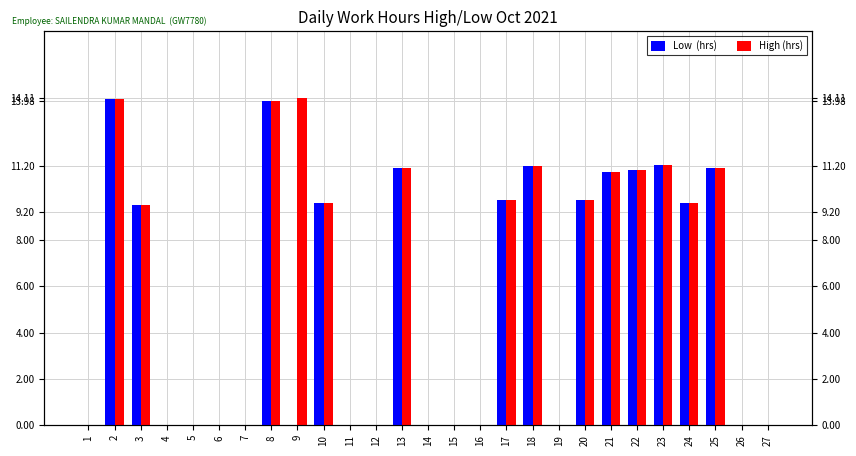

What is the average value of the High (hrs) series?

5.8